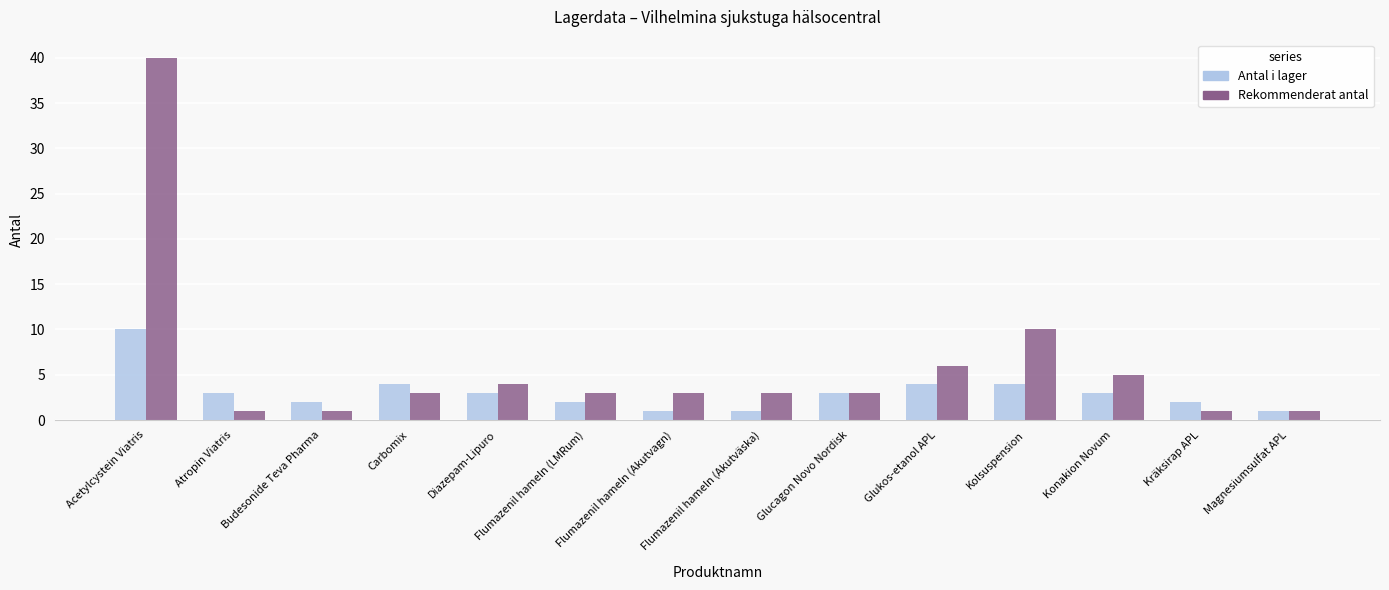

Which label corresponds to the largest value in the chart?

Acetylcystein Viatris